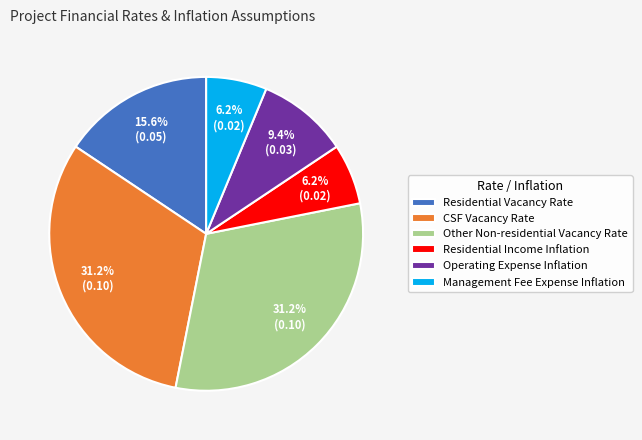

Between CSF Vacancy Rate and Residential Vacancy Rate, which is larger?

CSF Vacancy Rate